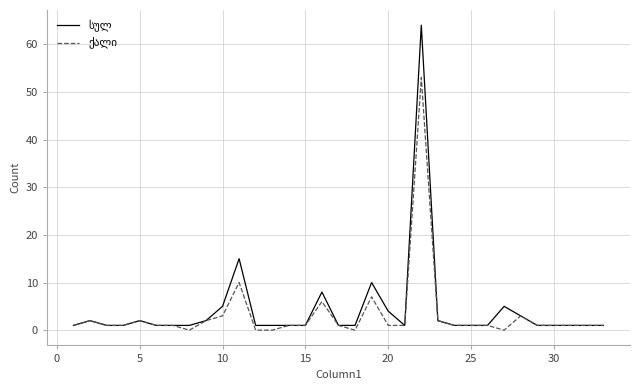

Does the chart display data point markers on the line(s)?

No